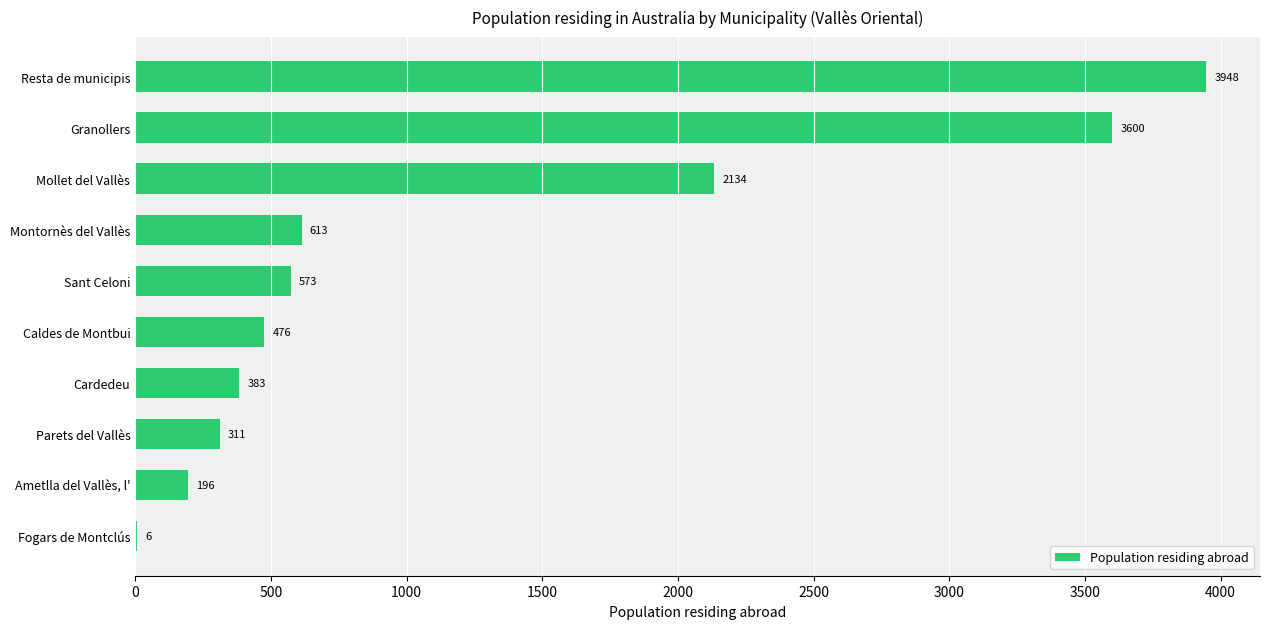

Between Parets del Vallès and Fogars de Montclús, which is larger?

Parets del Vallès